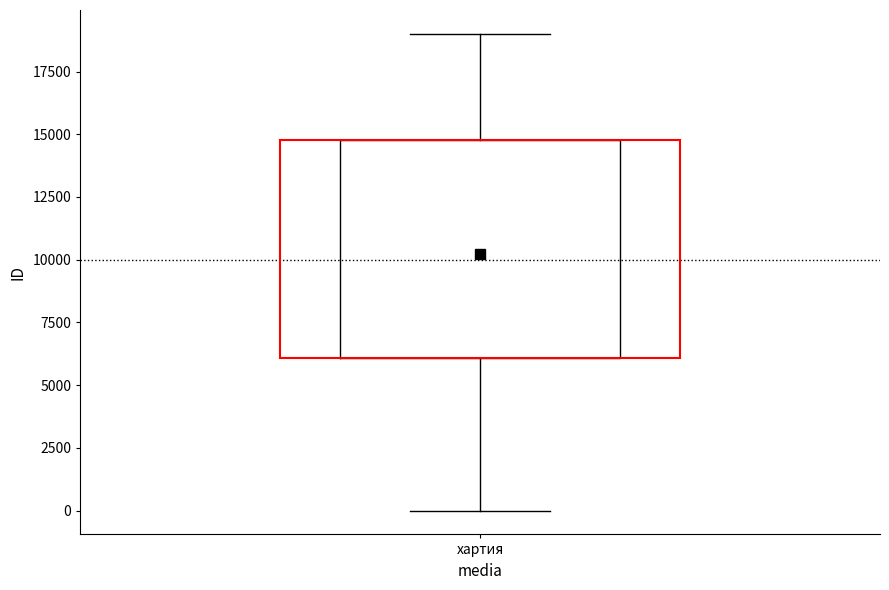

Transcribe this box plot: give where the median line is, the range the box spans, and where the two whiskers end, as read against the y-axis. The values are not printed on the chart, so give them approximately, as read against the axis.

median 8500, box 6000 to 15000, whiskers 0 to 19000